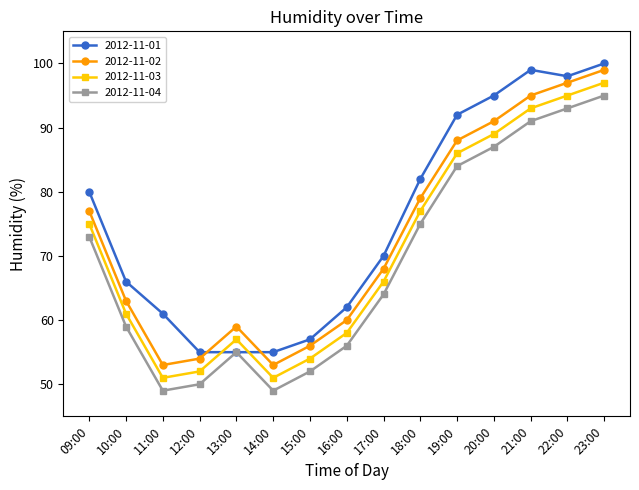

What is the approximate value of 2012-11-02 at 17:00?

68